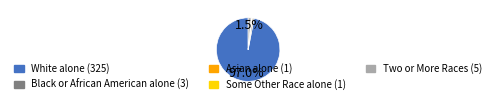

How many slices are in this pie chart?

5